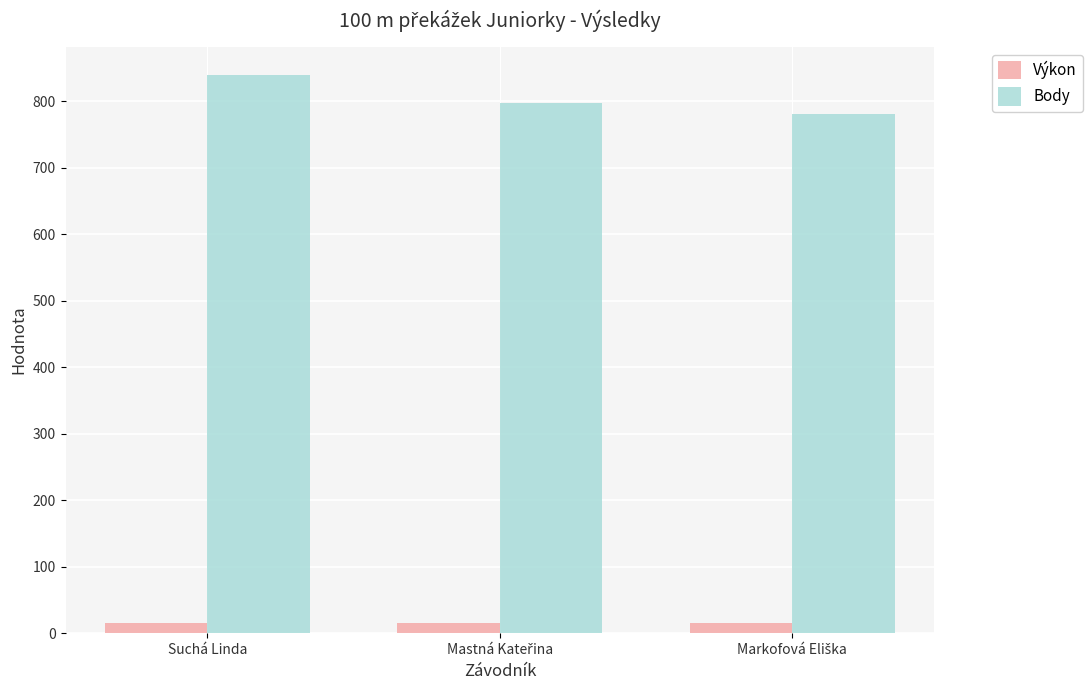

Rank the series by their average value, from lowest to highest.

Výkon, Body